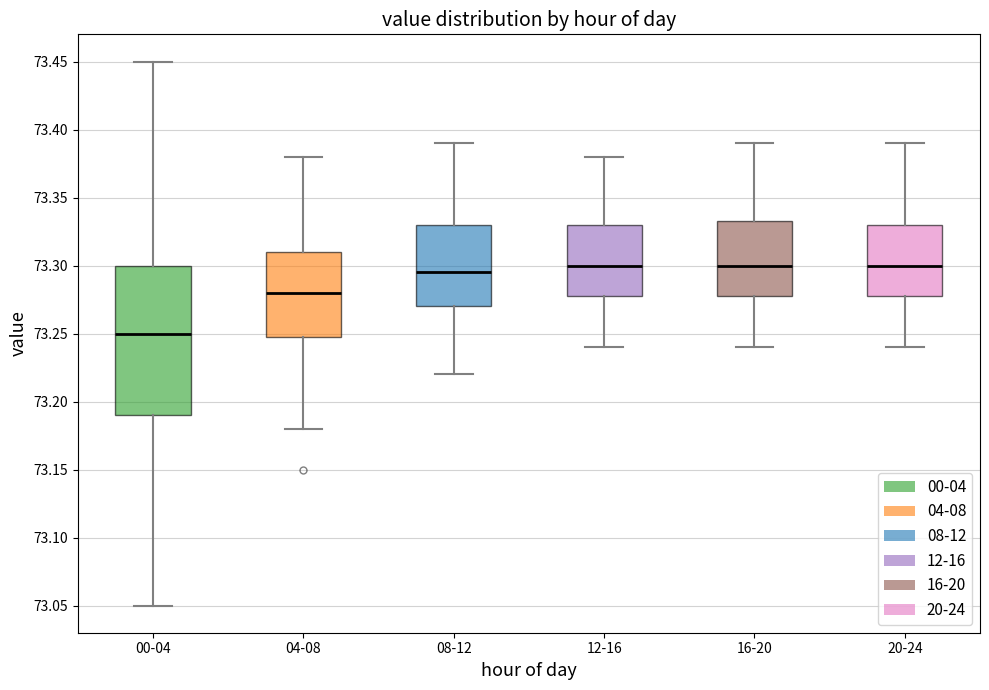

Reading left to right, transcribe this box plot: for each box, give where its median line is, the range the box spans, and where its two whiskers end, as read against the y-axis. The values are not printed on the chart, so give them approximately, as read against the axis.

00-04: median 73.250, box 73.190 to 73.300, whiskers 73.050 to 73.450
04-08: median 73.280, box 73.250 to 73.310, whiskers 73.180 to 73.380
08-12: median 73.295, box 73.270 to 73.330, whiskers 73.220 to 73.390
12-16: median 73.300, box 73.280 to 73.330, whiskers 73.240 to 73.380
16-20: median 73.300, box 73.280 to 73.335, whiskers 73.240 to 73.390
20-24: median 73.300, box 73.280 to 73.330, whiskers 73.240 to 73.390